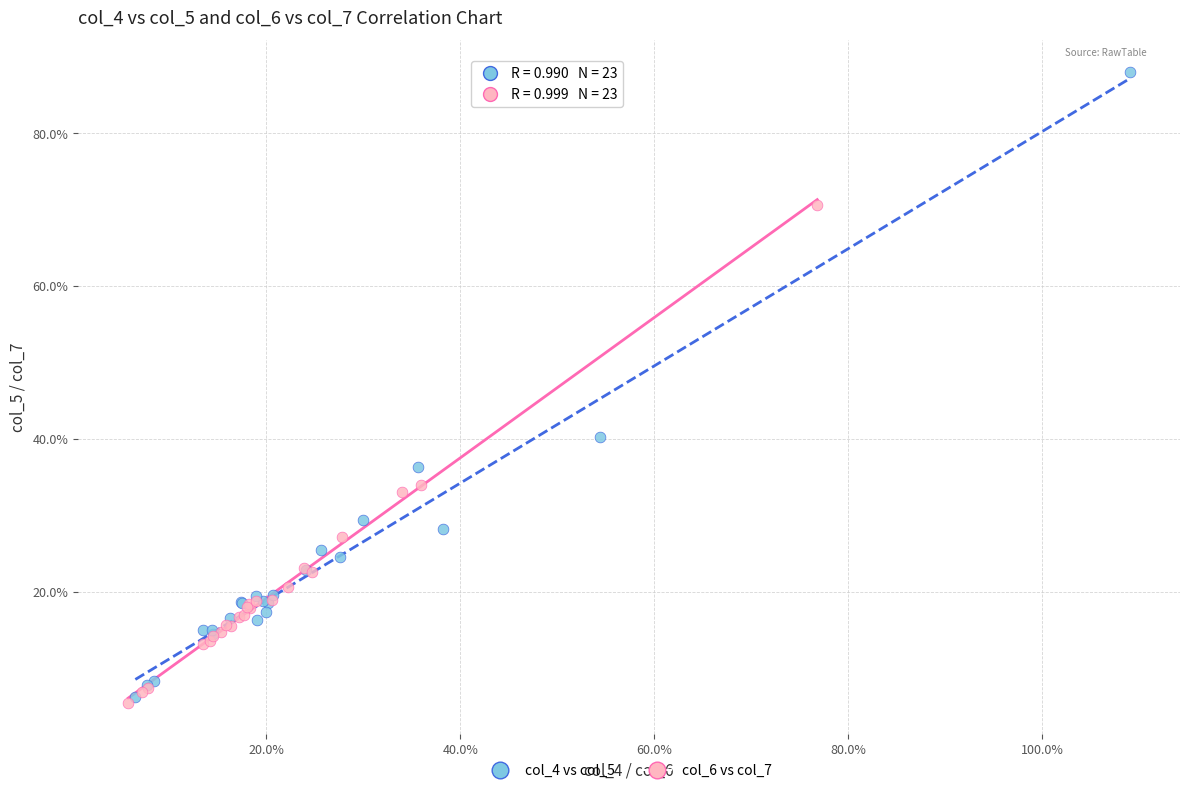

Which series reaches the maximum Y coordinate?

col_4 vs col_5